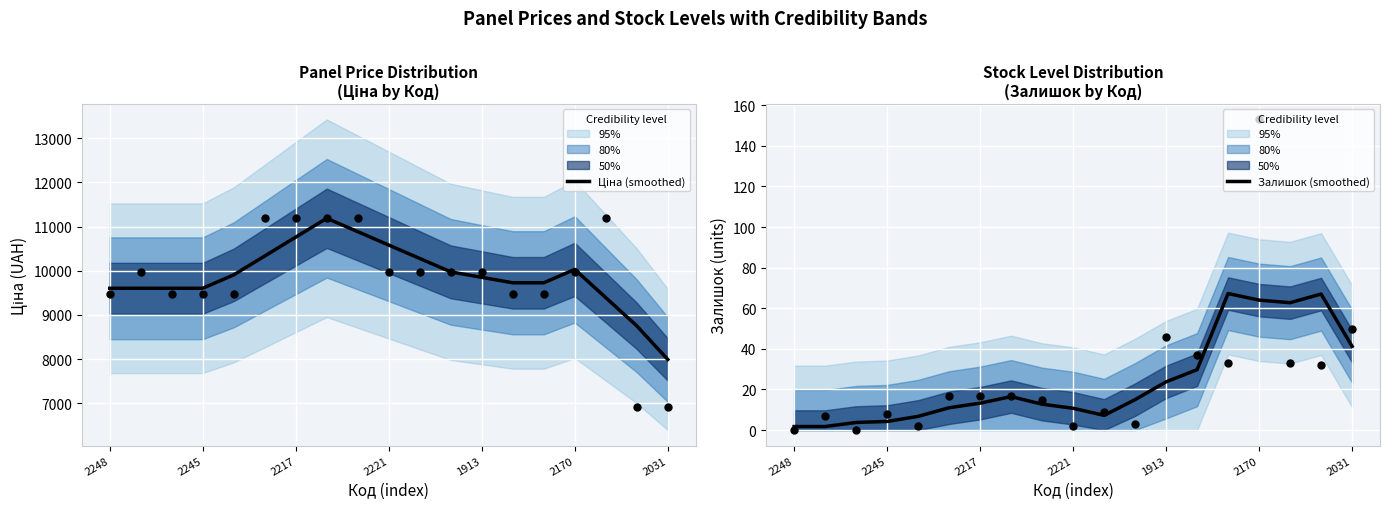

Which series reaches the minimum Y coordinate?

Залишок (smoothed)